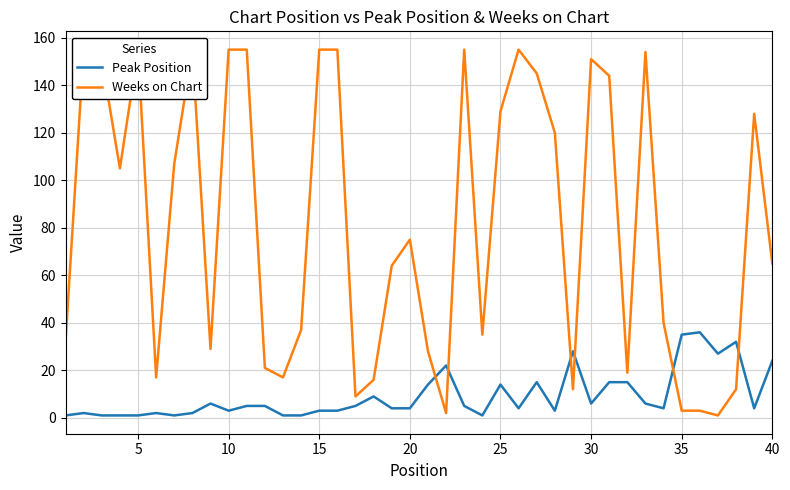

What is the highest value of the Peak Position series?

36